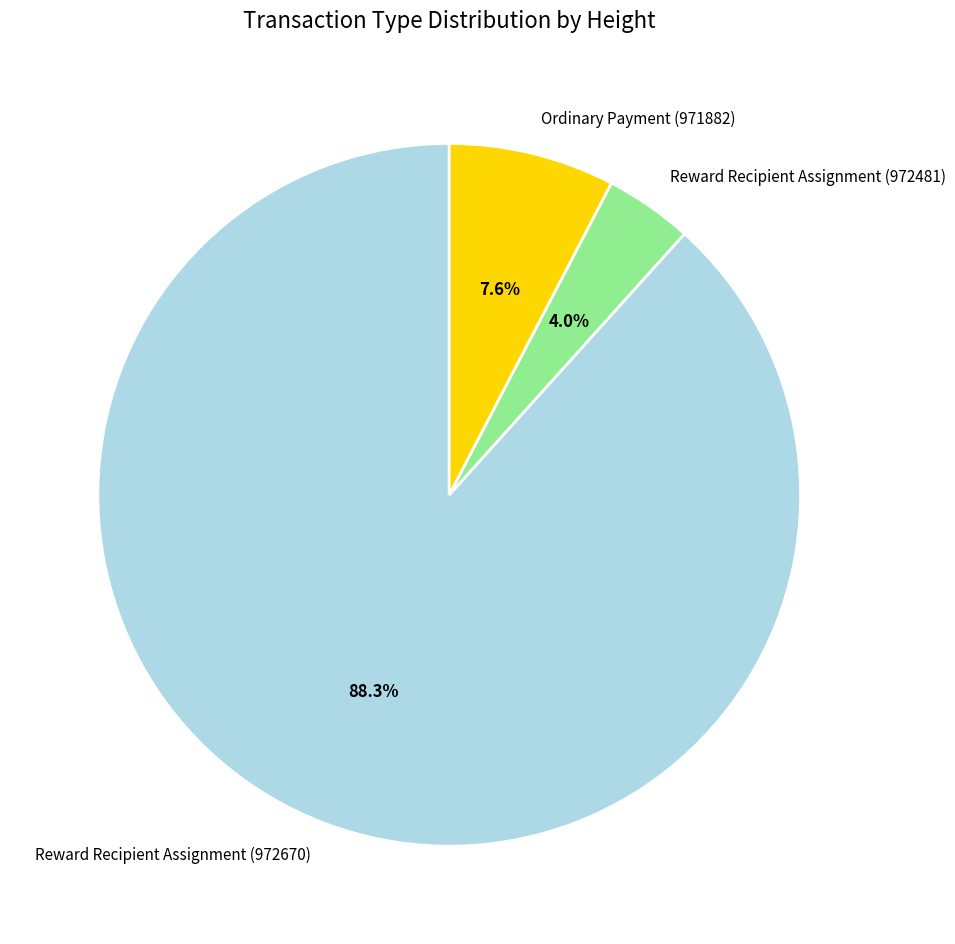

What is the smallest slice in the pie chart?

Reward Recipient Assignment (972481)